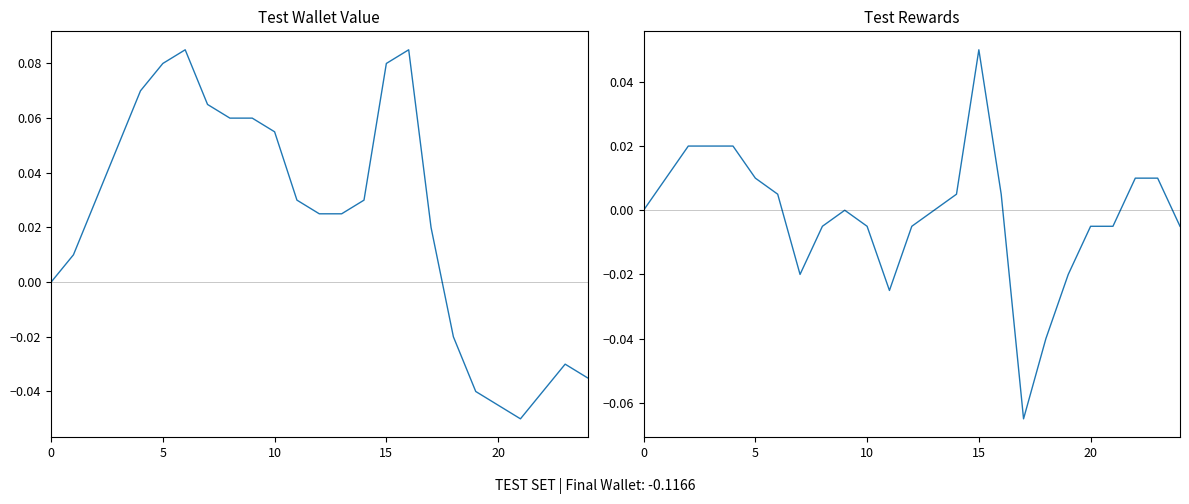

How many series are shown in this chart?

2